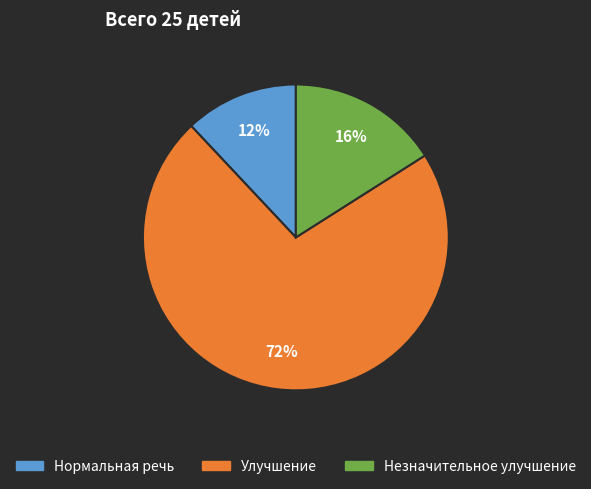

To the nearest percent, what is the difference between the largest and smallest slice percentages?

60%